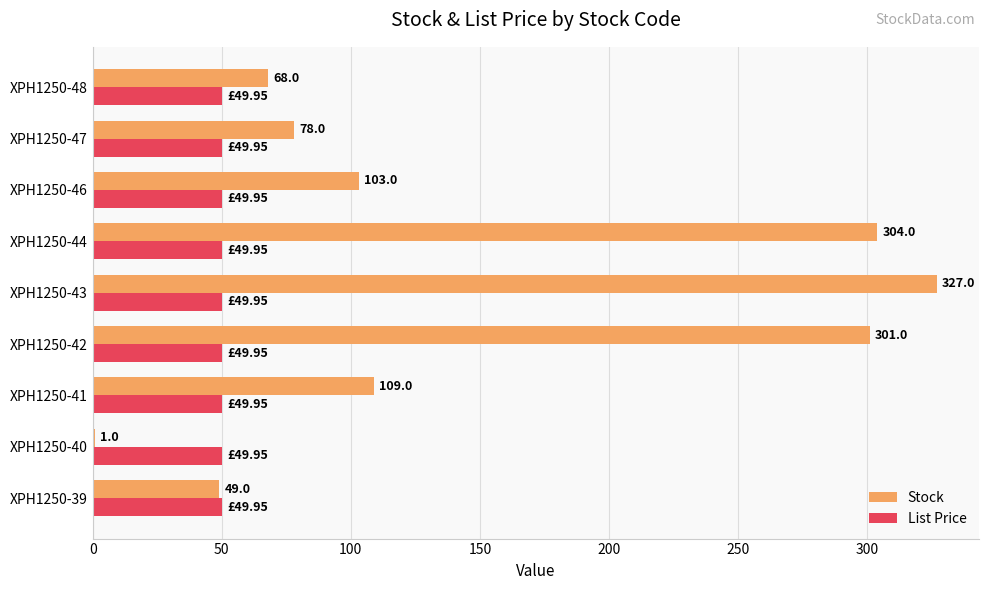

Is the value of List Price at XPH1250-48 greater than the value of Stock at XPH1250-46?

No